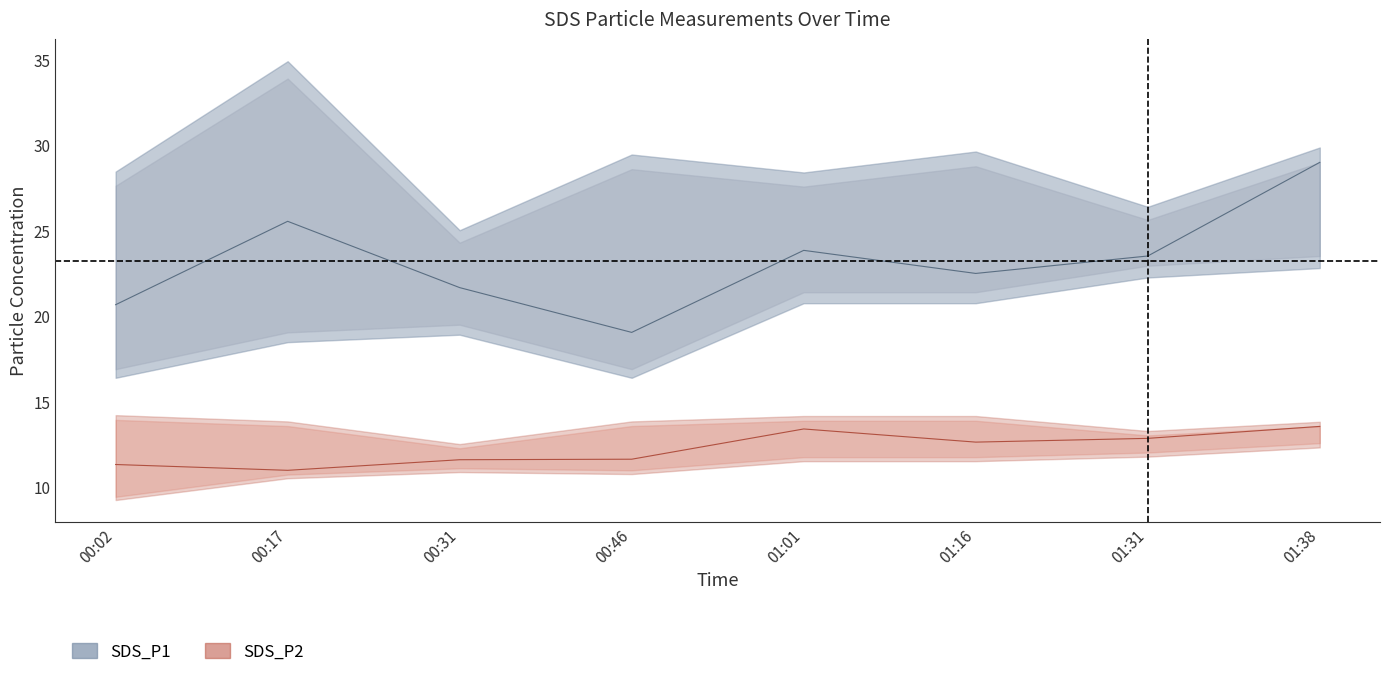

How many lines are shown in the chart?

6